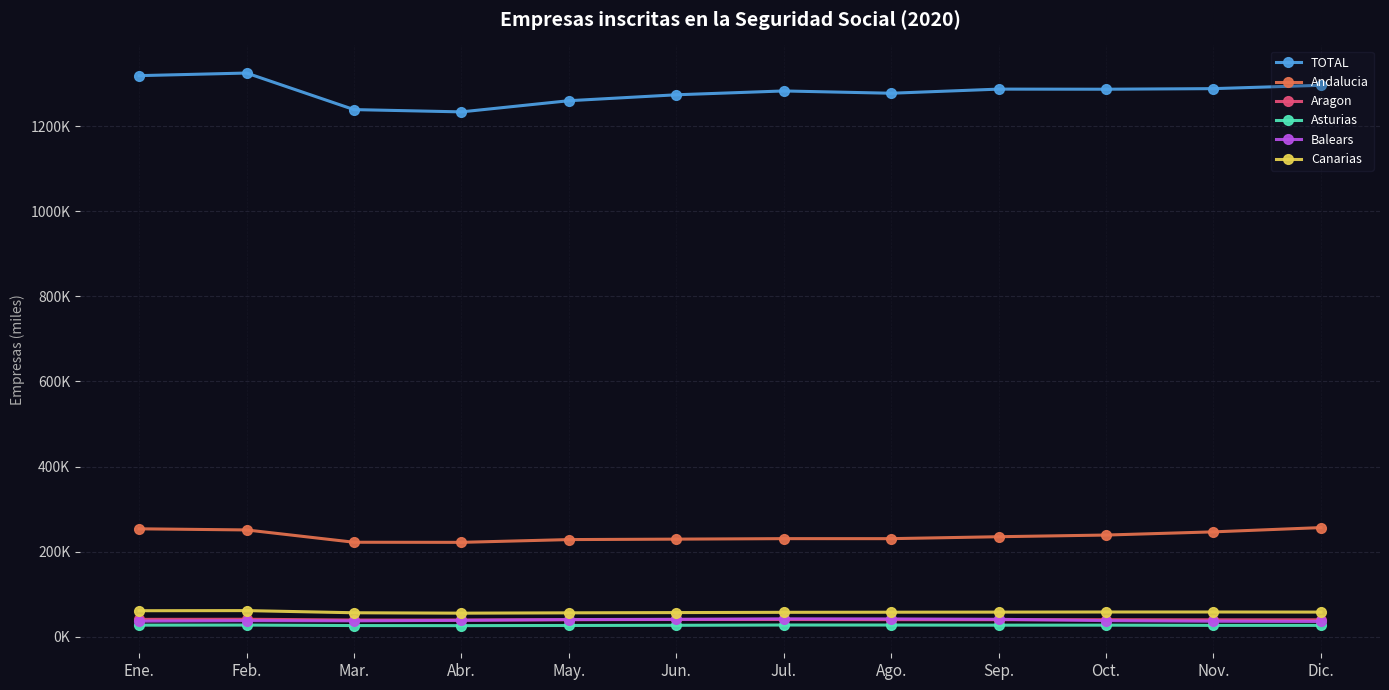

Between which two adjacent categories do Aragon and Balears first intersect?

Abr. and May.